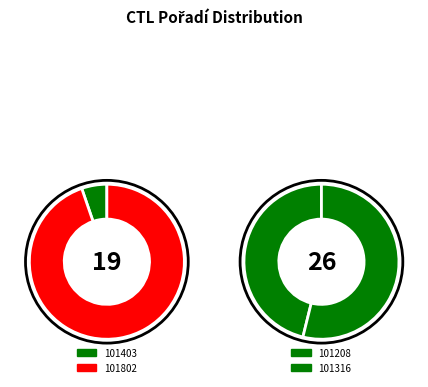

True or false: 101316 accounts for 42% of the total.

False